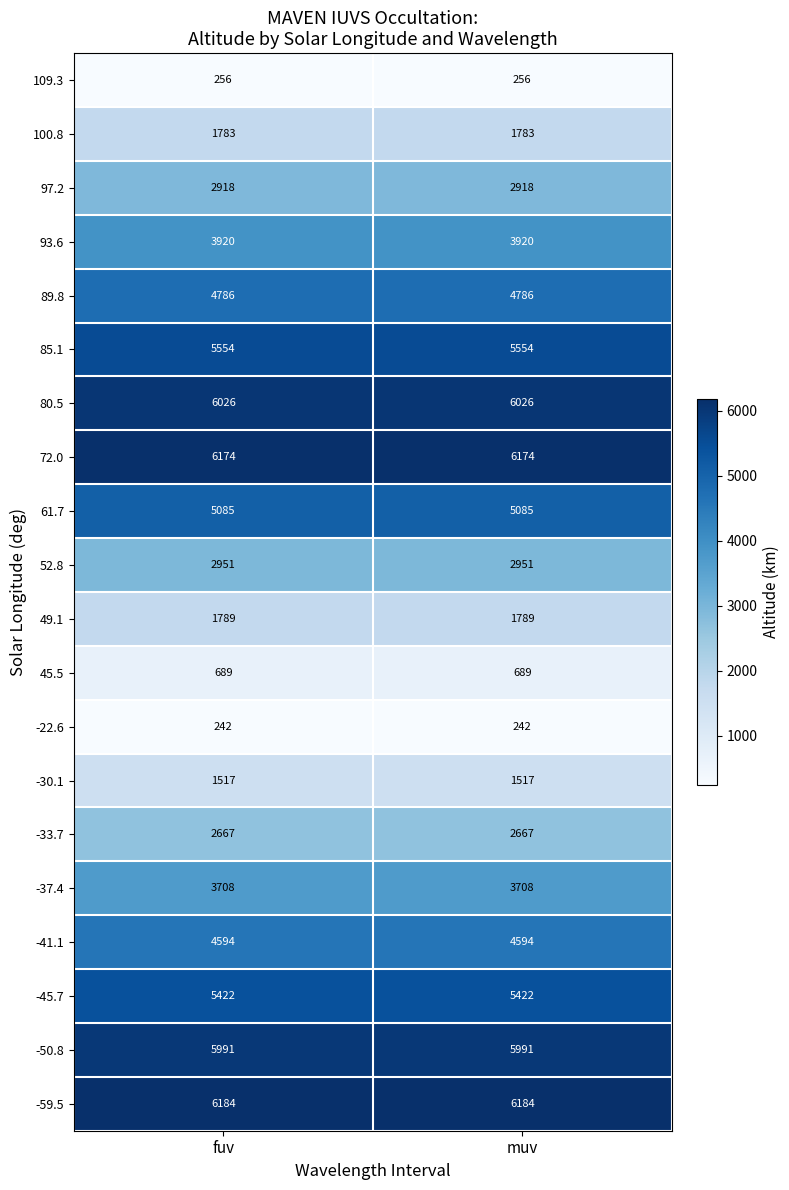

What is the smallest value displayed?

242